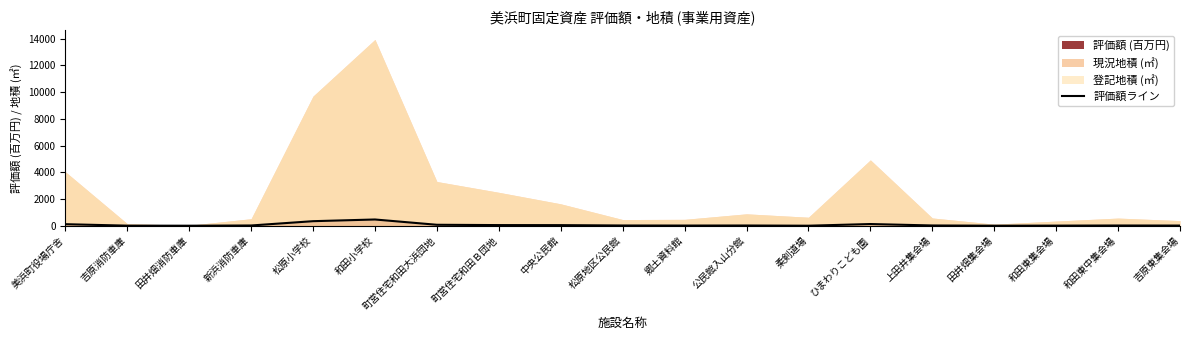

What is the label of the 14th point from the left?

ひまわりこども園